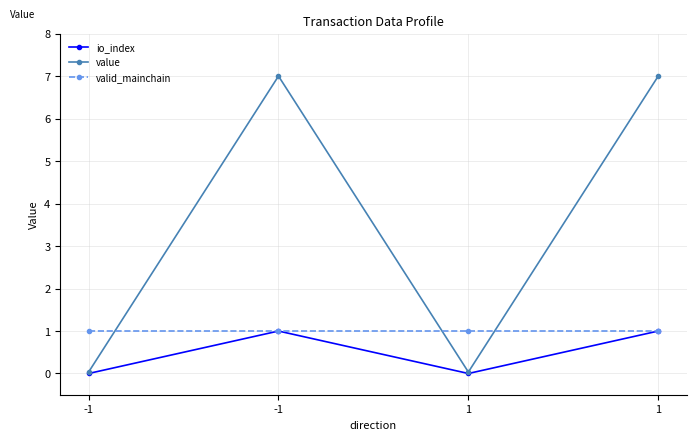

Where is value nearest to the value 3?

-1